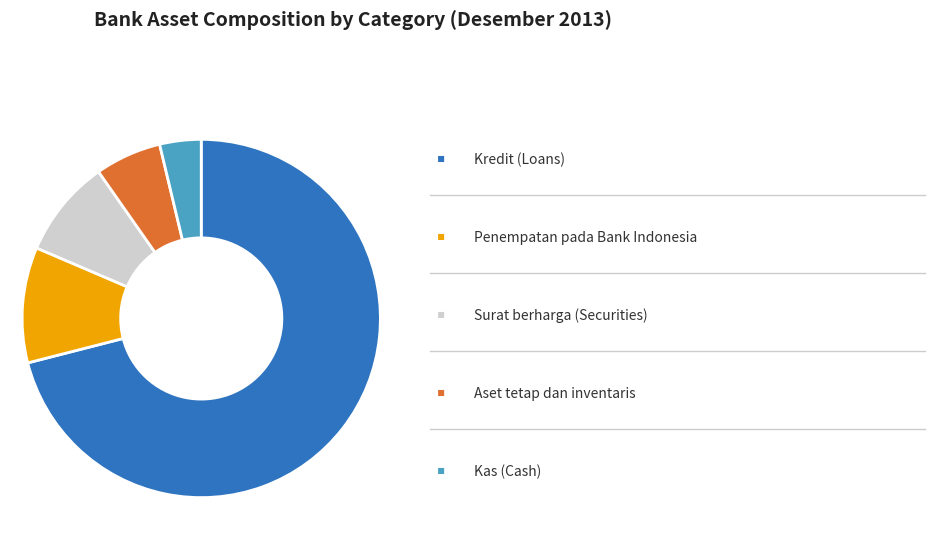

How many segments does this pie chart have?

5